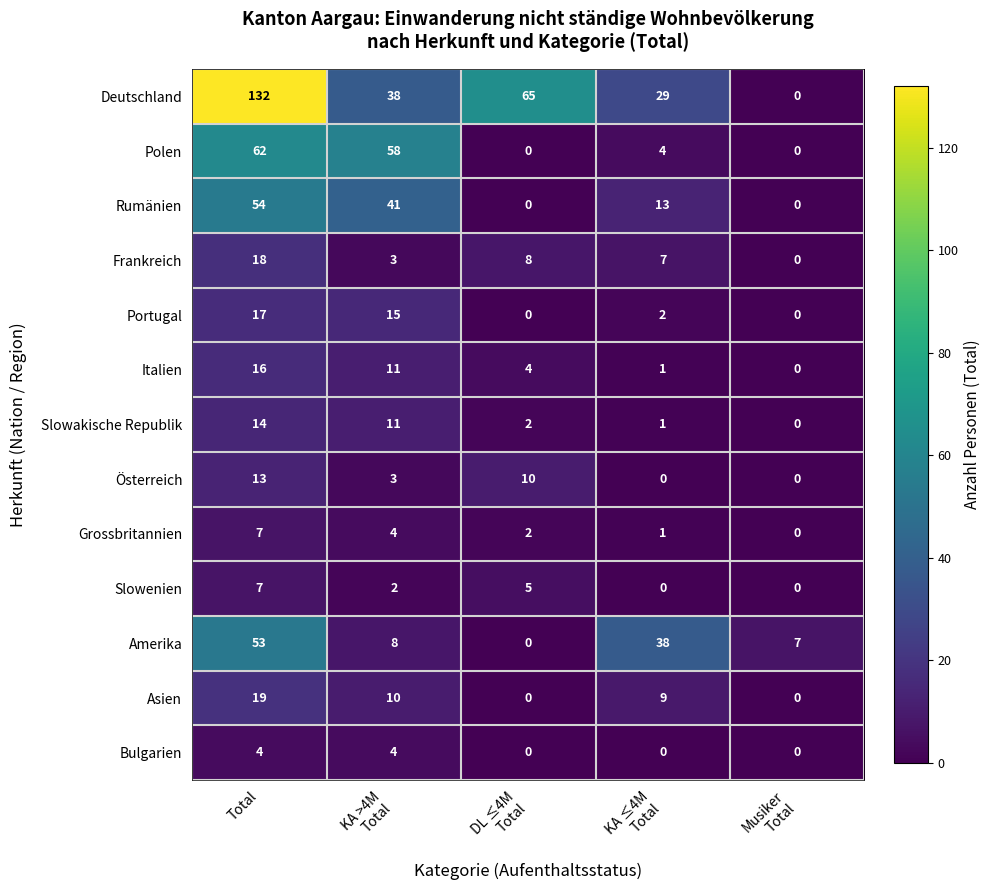

What is the maximum value shown in the chart?

132